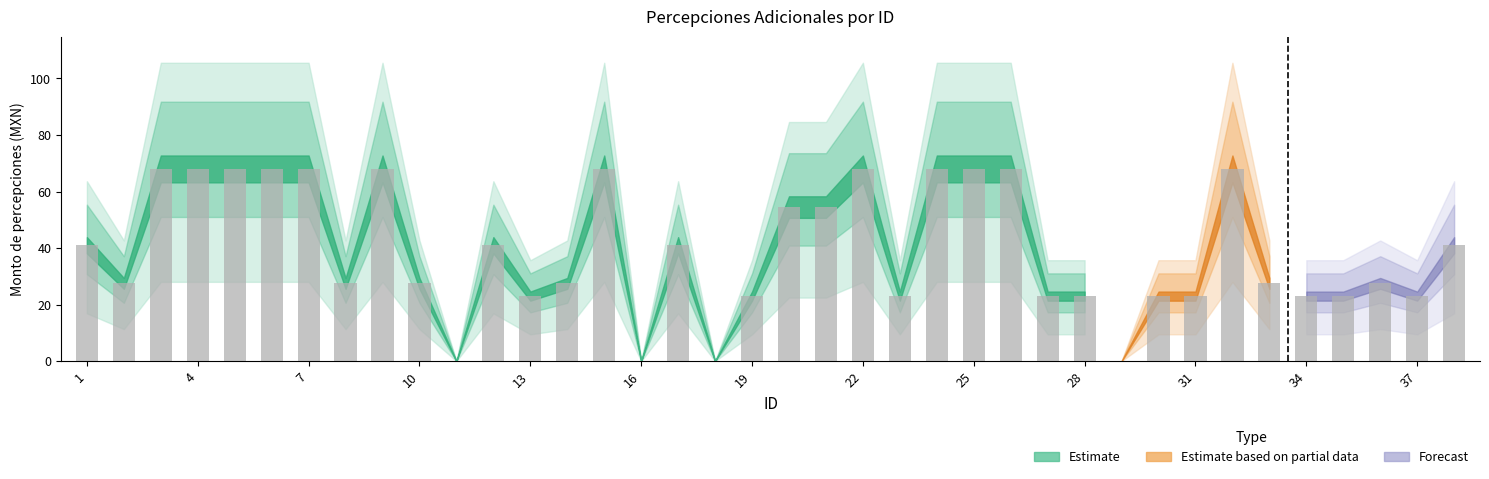

What is the average value?

39.1